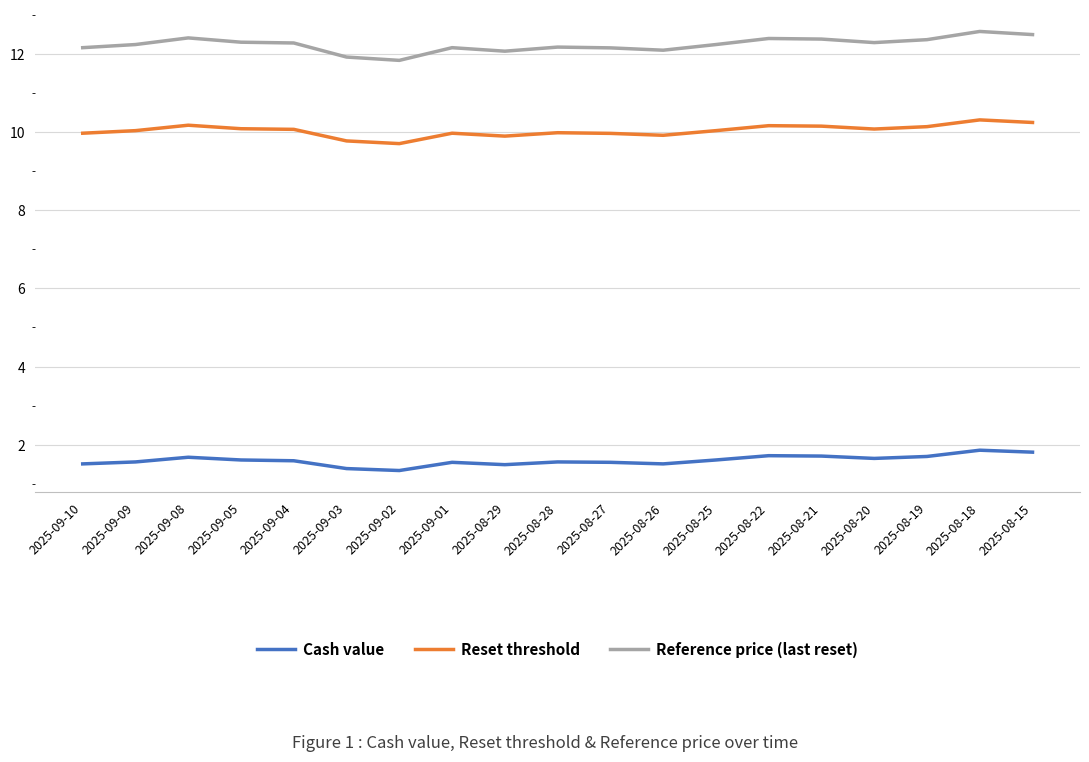

List the series in order of their peak value, highest first.

Reference price (last reset), Reset threshold, Cash value